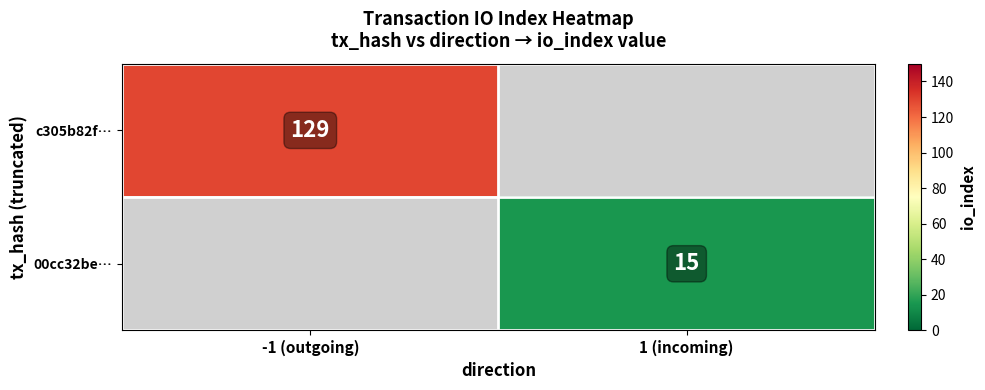

The c305b82f… series shows 73 at -1 (outgoing). True or false?

False